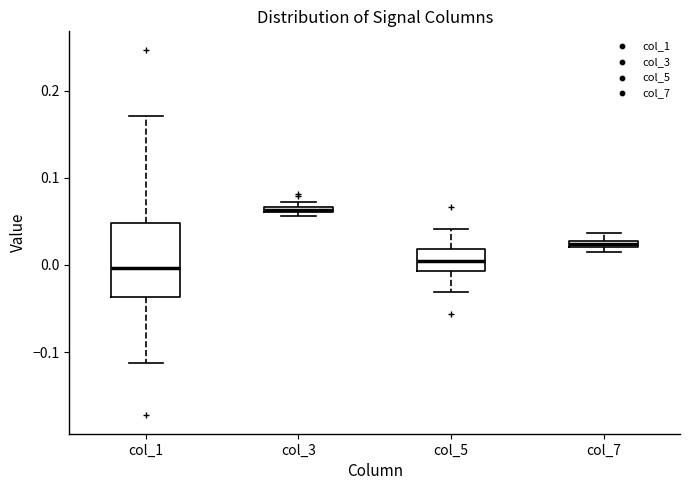

Where does the upper whisker of the box for col_5 end on the y-axis? The values are not printed on the chart, so give them approximately, as read against the axis.

0.04